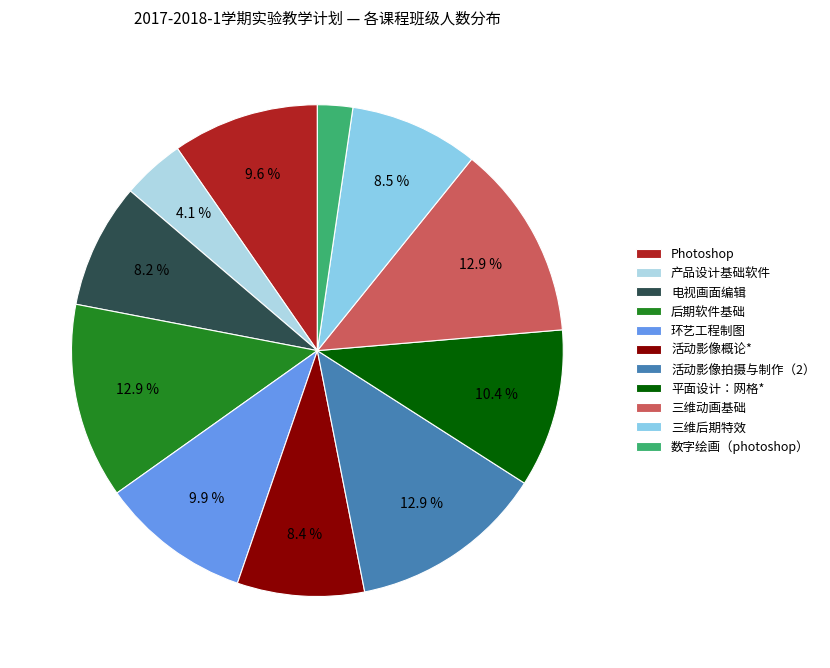

True or false: 产品设计基础软件 accounts for 4% of the total.

True